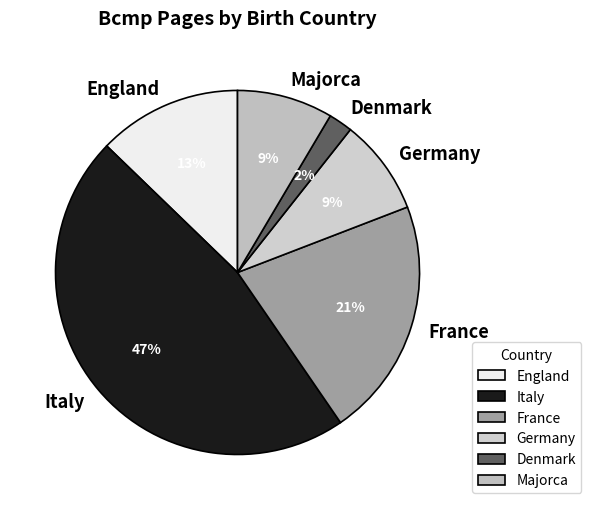

To the nearest percent, what portion does France represent?

21%